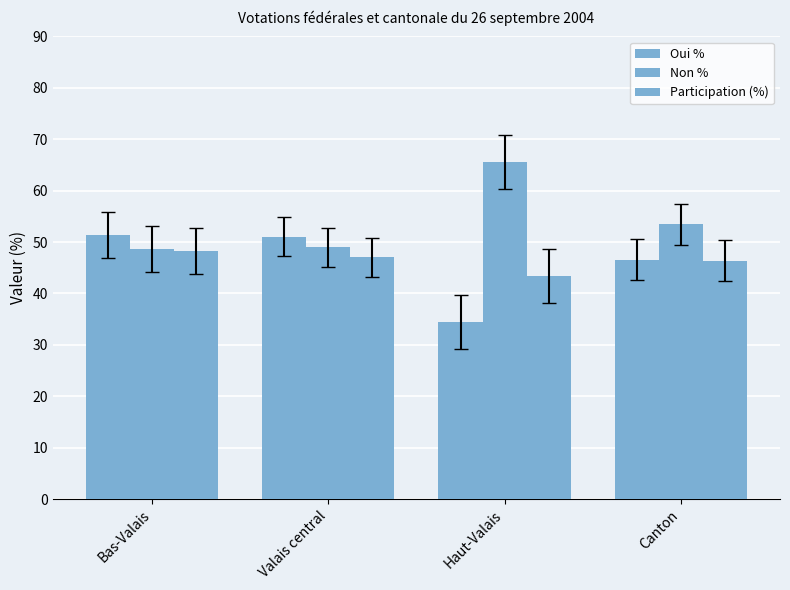

What position from the left is Haut-Valais?

3